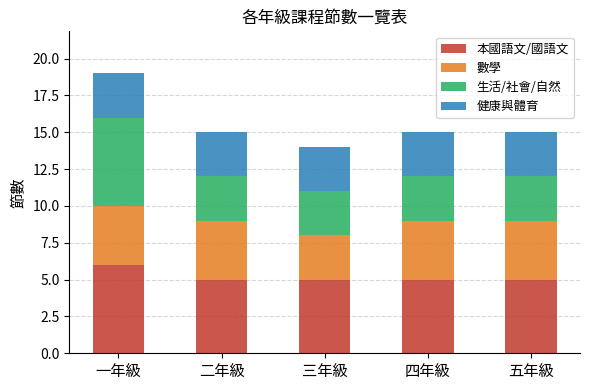

What value does the 本國語文/國語文 series have at 四年級?

5